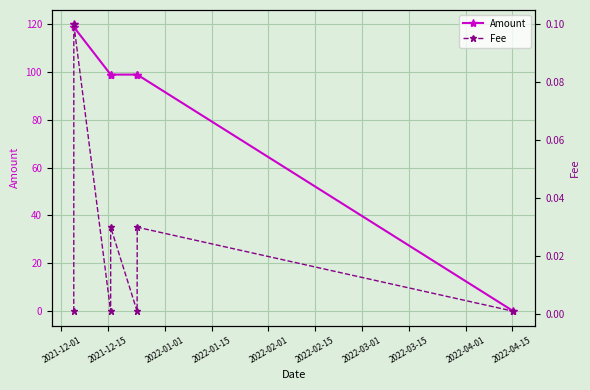

Which series has the largest total across all categories?

Amount